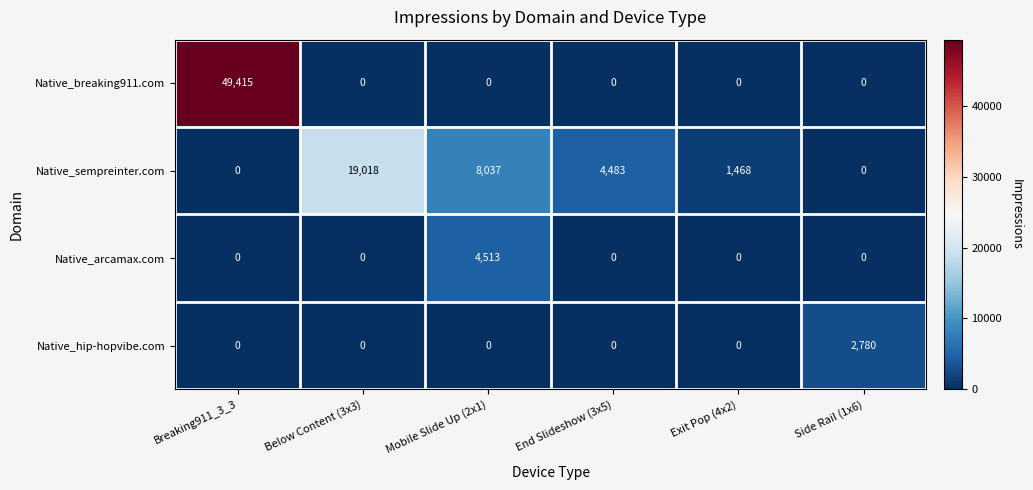

Count the number of data series in this chart.

4